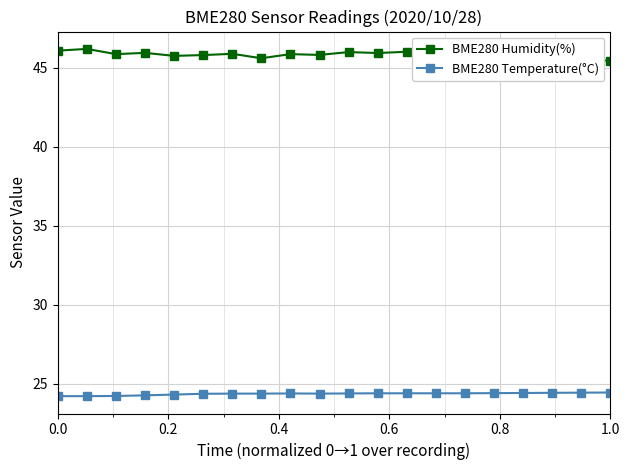

What is the sum of all BME280 Humidity(%) values?

916.2